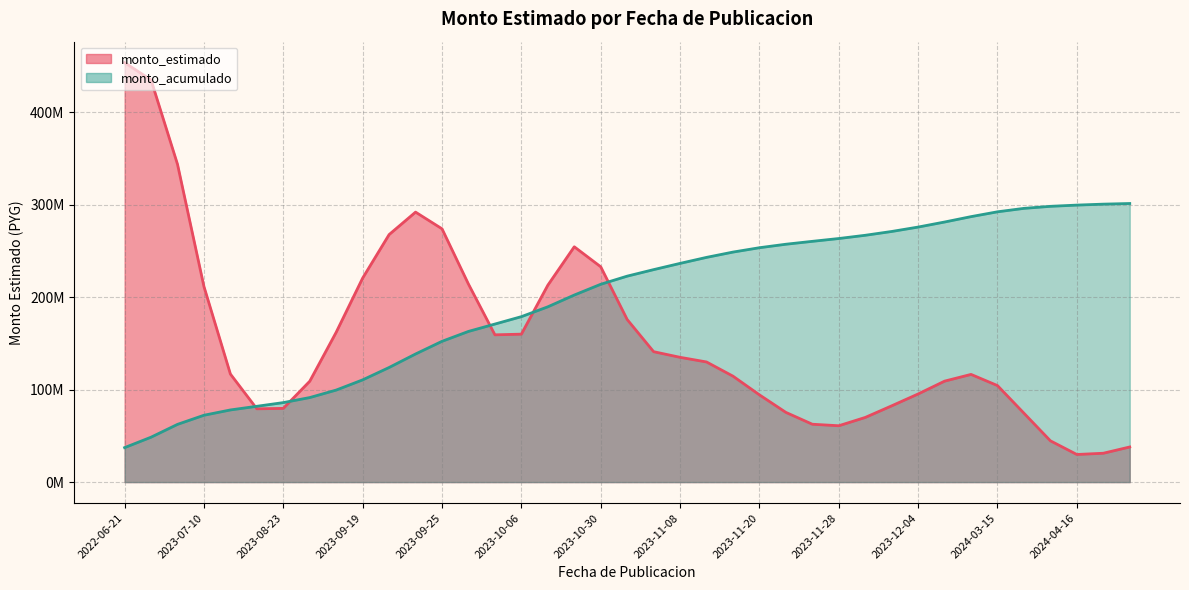

List the series in order of their overall mean, lowest first.

monto_estimado_line, monto_acumulado_line